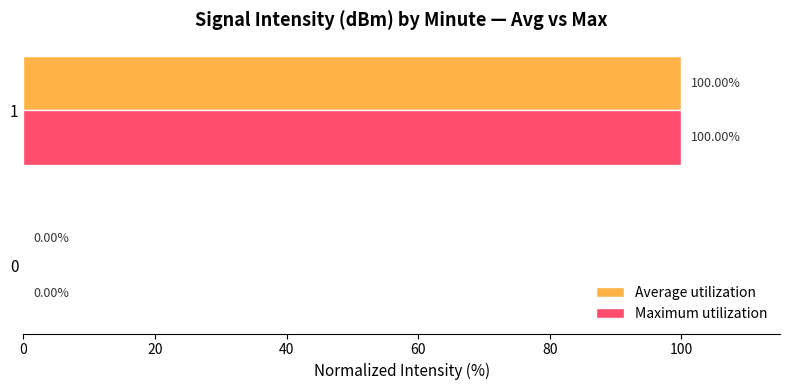

How many positive values does the Maximum utilization series have?

1